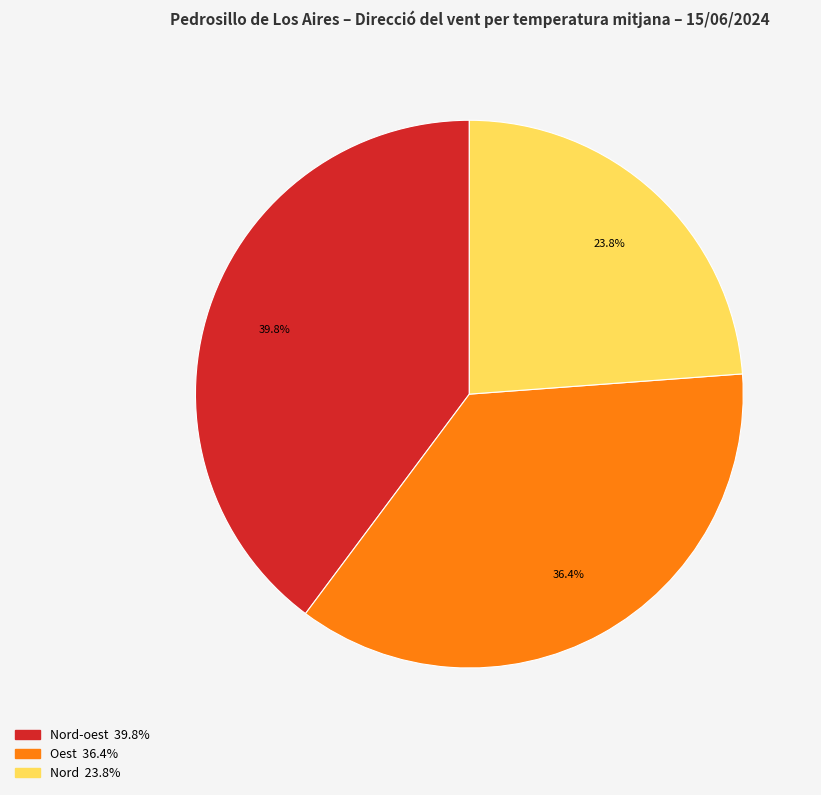

Is there a majority slice in this chart?

No